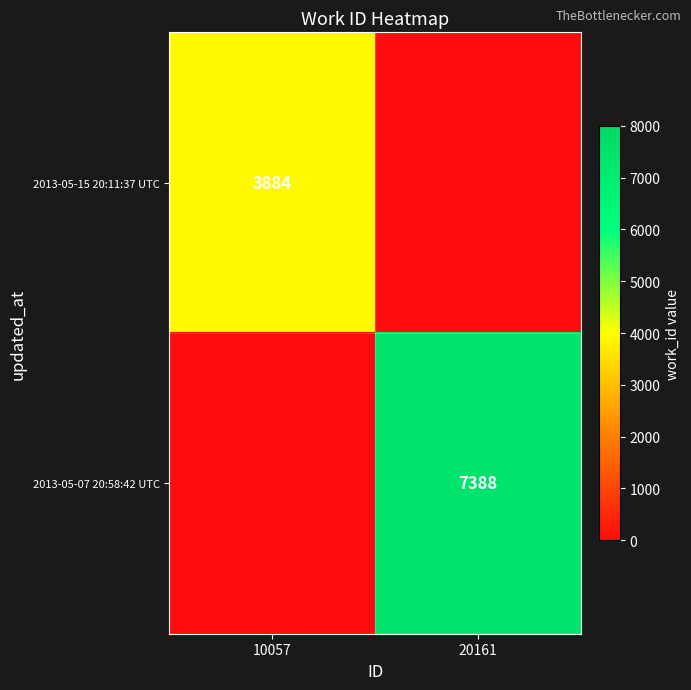

True or false: 2013-05-15 20:11:37 UTC has a value of 1629 at 10057.

False